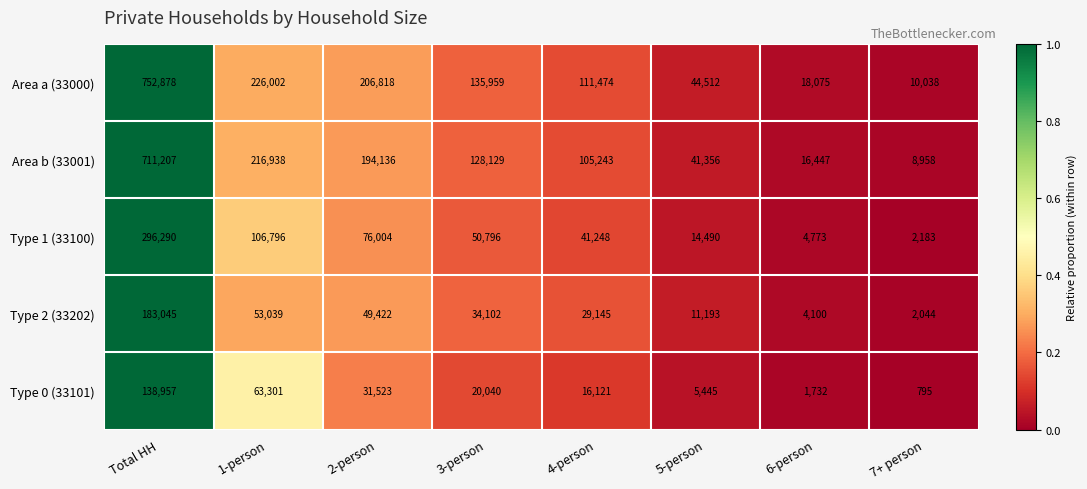

True or false: Type 2 (33202) has a value of 14164 at 4-person.

False